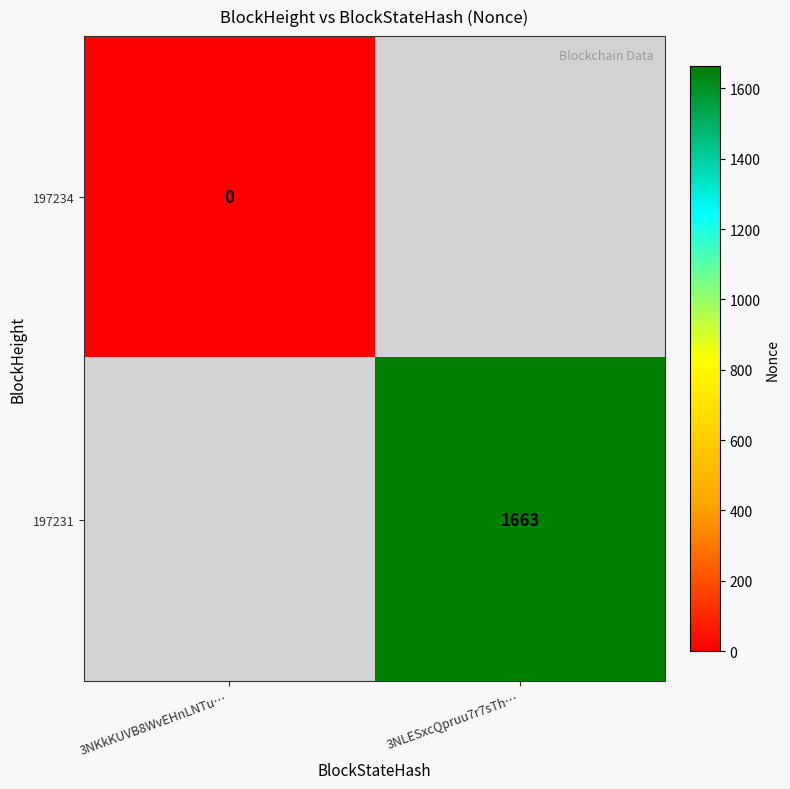

What is the maximum value shown in the chart?

1663.0